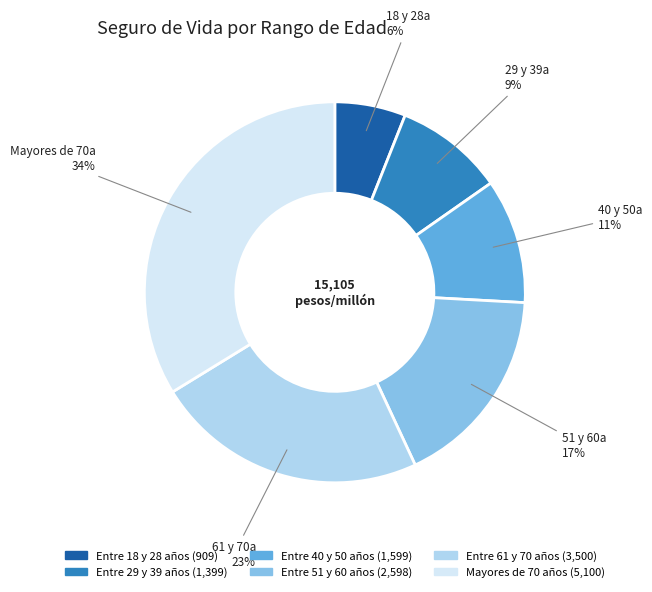

Which has a higher value, Mayores de 70 años or Entre 61 y 70 años?

Mayores de 70 años